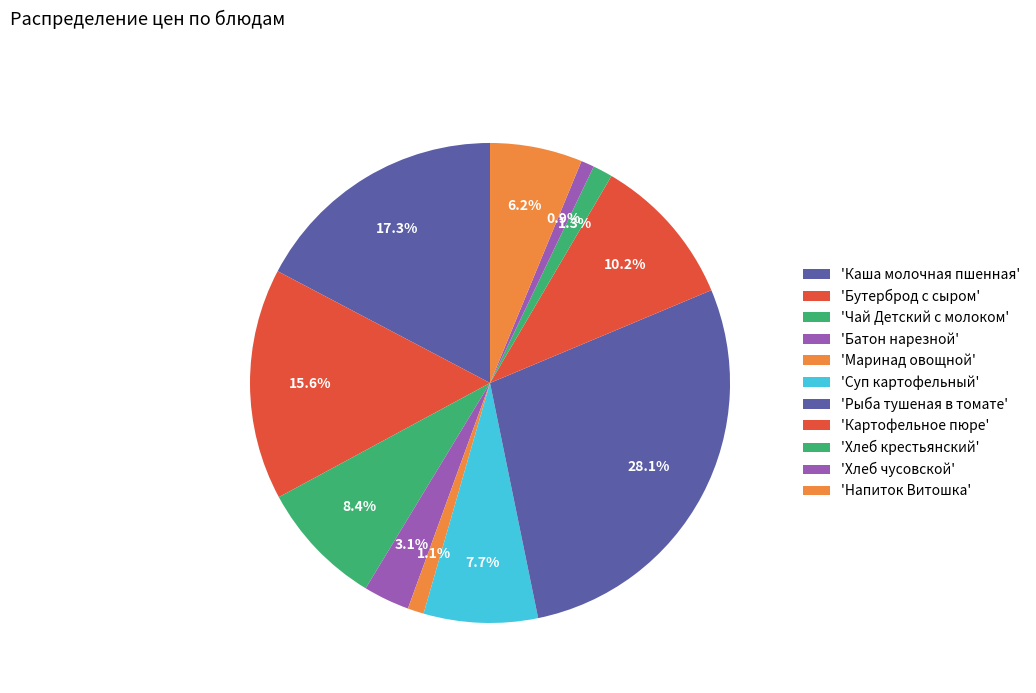

Which slice is the smallest?

Хлеб чусовской